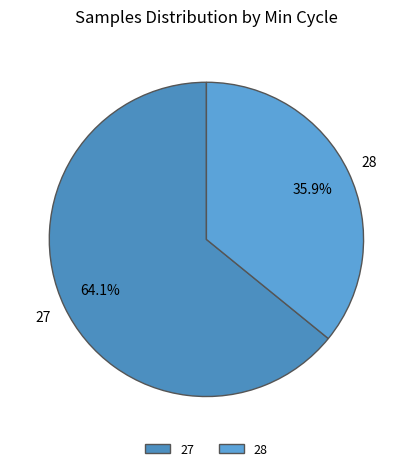

What percentage is NOT represented by 27?

35.9%